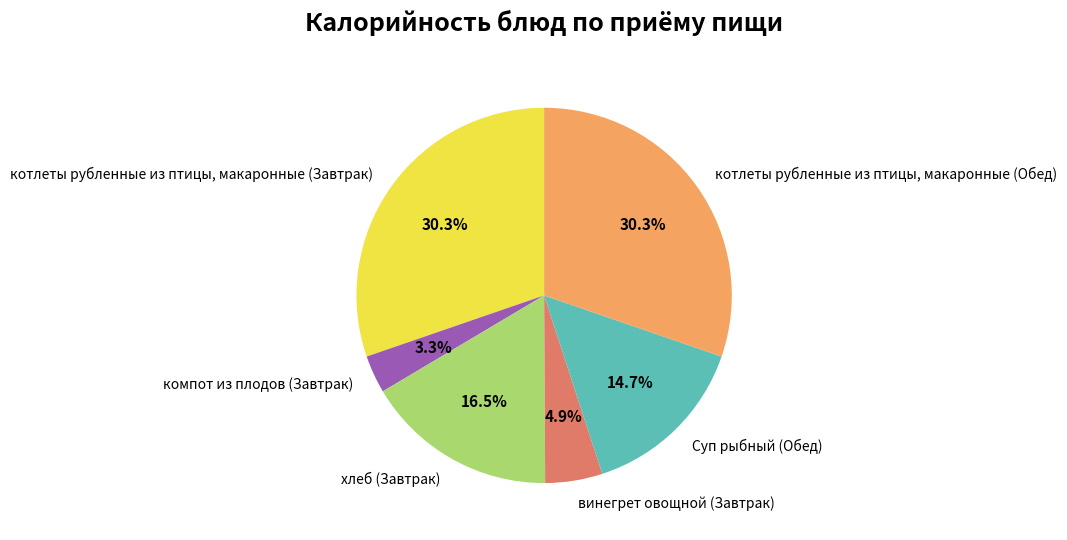

To the nearest percent, what is the difference between the largest and smallest slice percentages?

27%